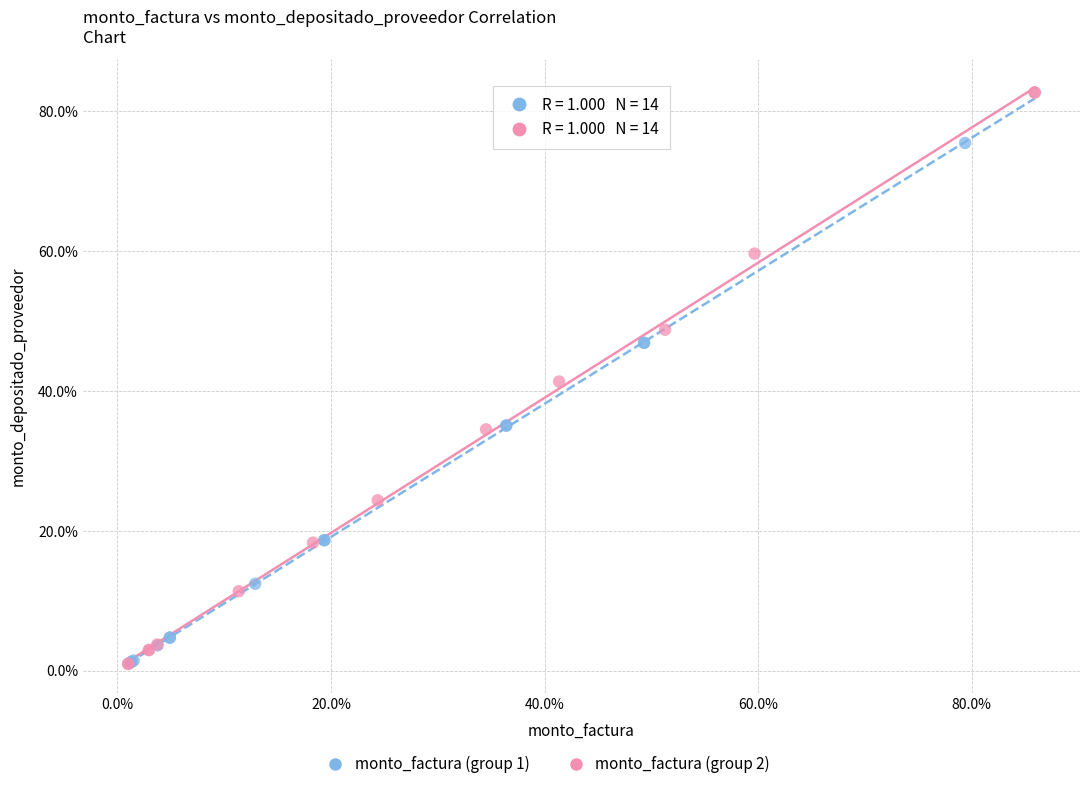

Which series has the widest spread of Y values?

monto_factura (group 2)